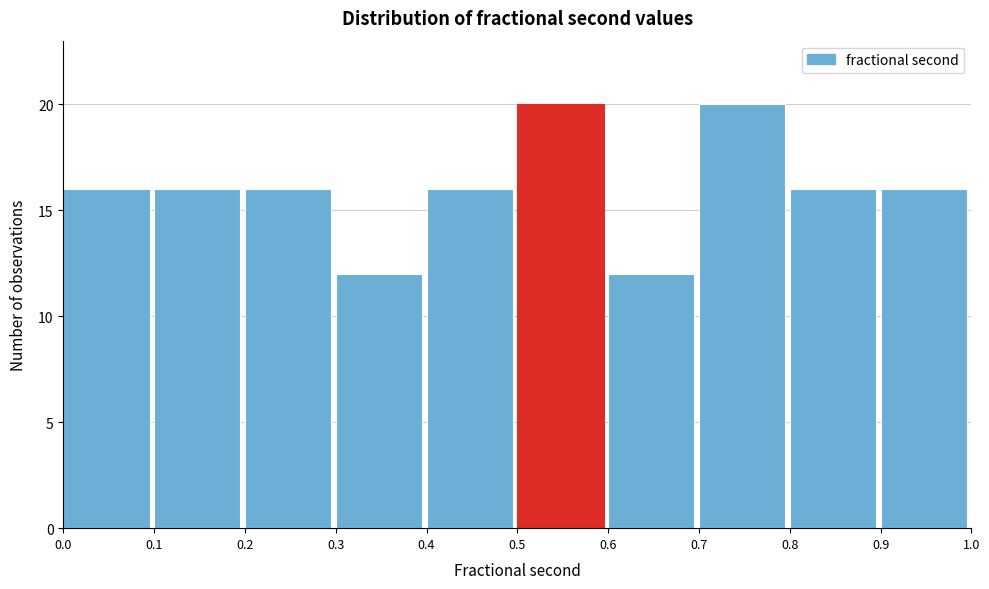

Reading left to right, list every bar in this chart as the range it spans on the x-axis followed by its height. The values are not printed on the chart, so give them approximately, as read against the axis.

0.0 to 0.1: 16
0.1 to 0.2: 16
0.2 to 0.3: 16
0.3 to 0.4: 12
0.4 to 0.5: 16
0.5 to 0.6: 20
0.6 to 0.7: 12
0.7 to 0.8: 20
0.8 to 0.9: 16
0.9 to 1.0: 16